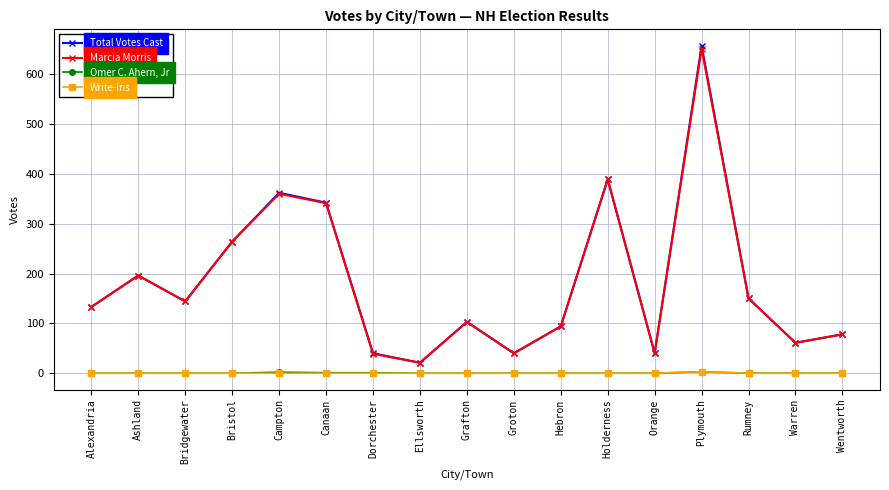

What value does the Total Votes Cast series have at Hebron?

94